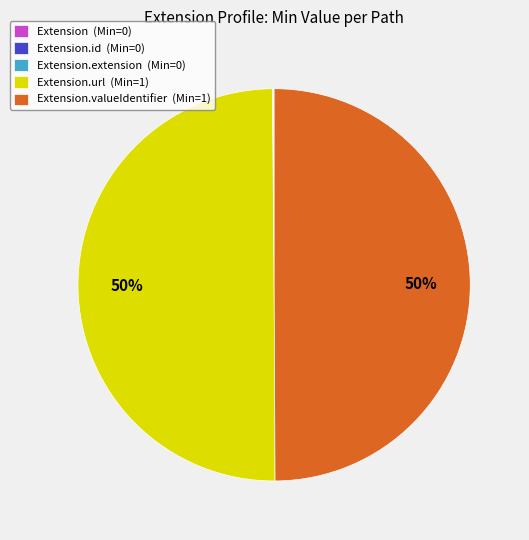

To the nearest percent, what portion does Extension.valueIdentifier (Min=1) represent?

50%